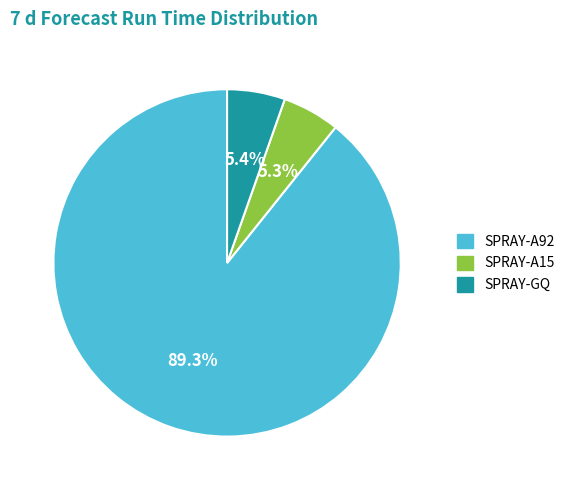

What percentage is the SPRAY-A15 slice, to the nearest percent?

5%